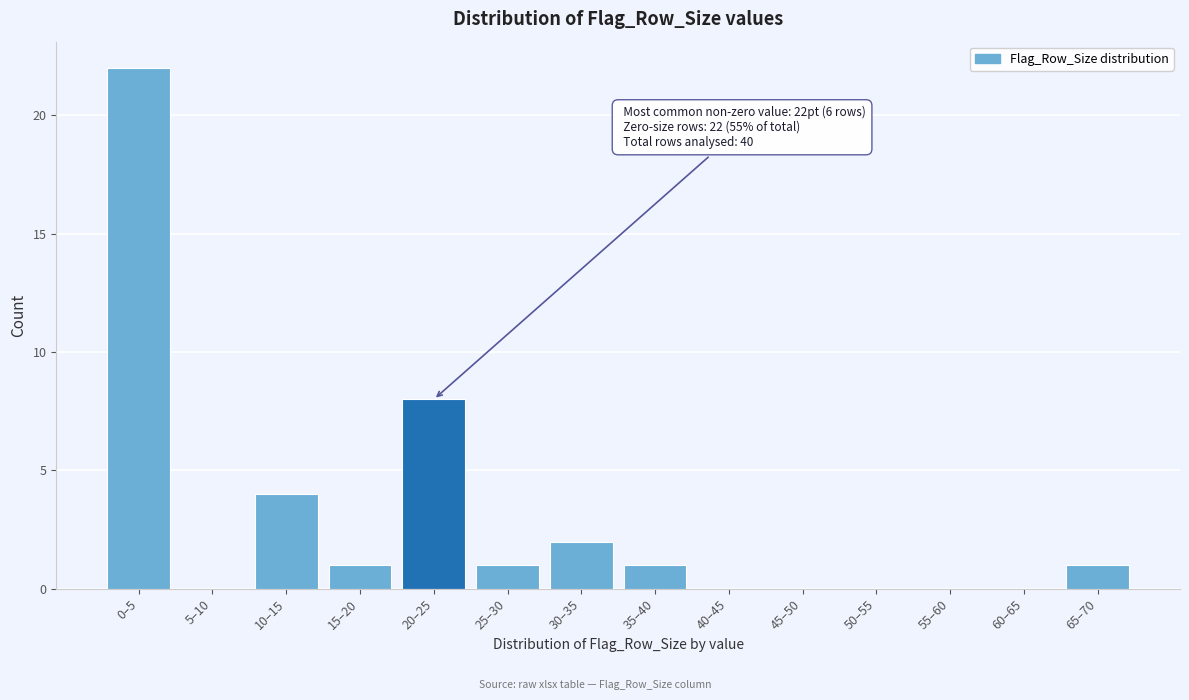

What is the maximum value shown in the chart?

22